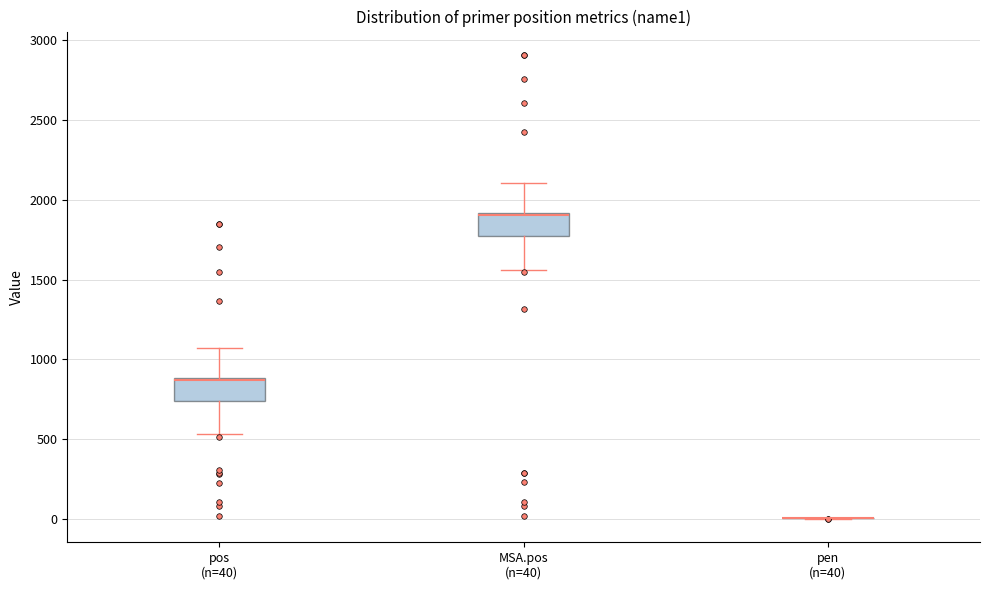

Reading left to right, transcribe this box plot: for each box, give where its median line is, the range the box spans, and where its two whiskers end, as read against the y-axis. The values are not printed on the chart, so give them approximately, as read against the axis.

pos (n=40): median 850 (drawn on the box's upper edge), box 750 to 900, whiskers 550 to 1050
MSA.pos (n=40): median 1900 (drawn on the box's upper edge), box 1750 to 1900, whiskers 1550 to 2100
pen (n=40): box collapsed to a line at 0, whiskers 0 to 0